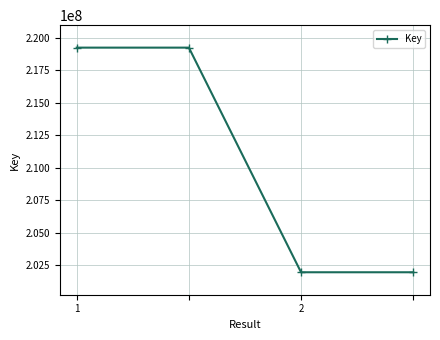

What is the minimum value shown in the chart?

201961152